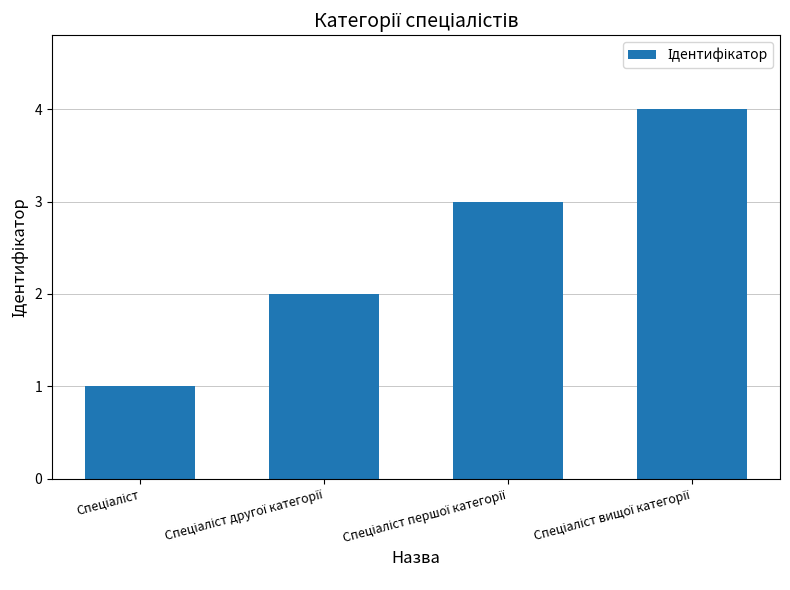

What is the maximum value shown in the chart?

4